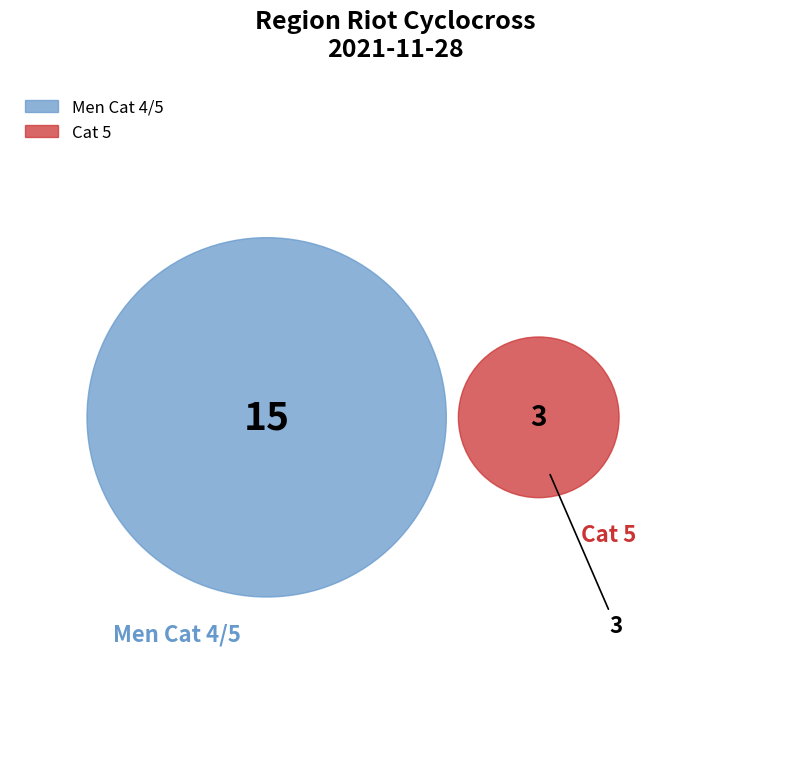

Which category has the smallest portion of the pie?

Cat 5